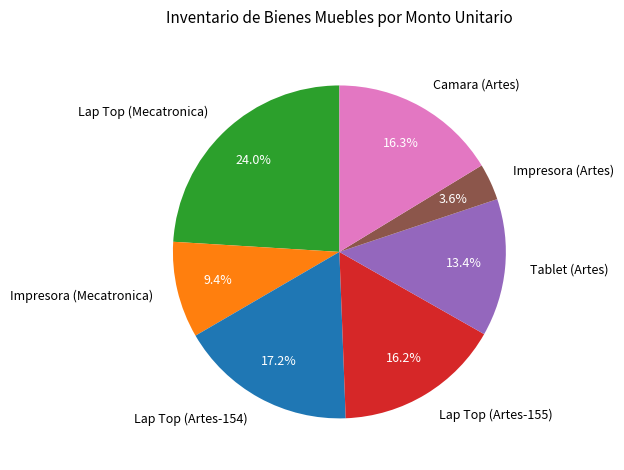

What portion of the pie excludes Camara (Artes)?

83.7%